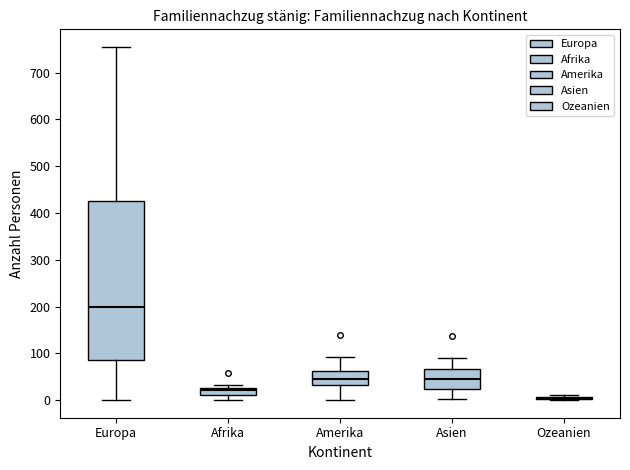

Reading left to right, read every box against the y-axis: the position of its median line, the range the box covers, and the ends of its whiskers. The values are not printed on the chart, so give them approximately, as read against the axis.

Europa: median 200, box 90 to 430, whiskers 0 to 760
Afrika: median 20, box 10 to 30, whiskers 0 to 30 (just above the box's upper edge)
Amerika: median 50, box 30 to 60, whiskers 0 to 90
Asien: median 50, box 20 to 70, whiskers 0 to 90
Ozeanien: box collapsed to a line at 0, whiskers 0 to 10